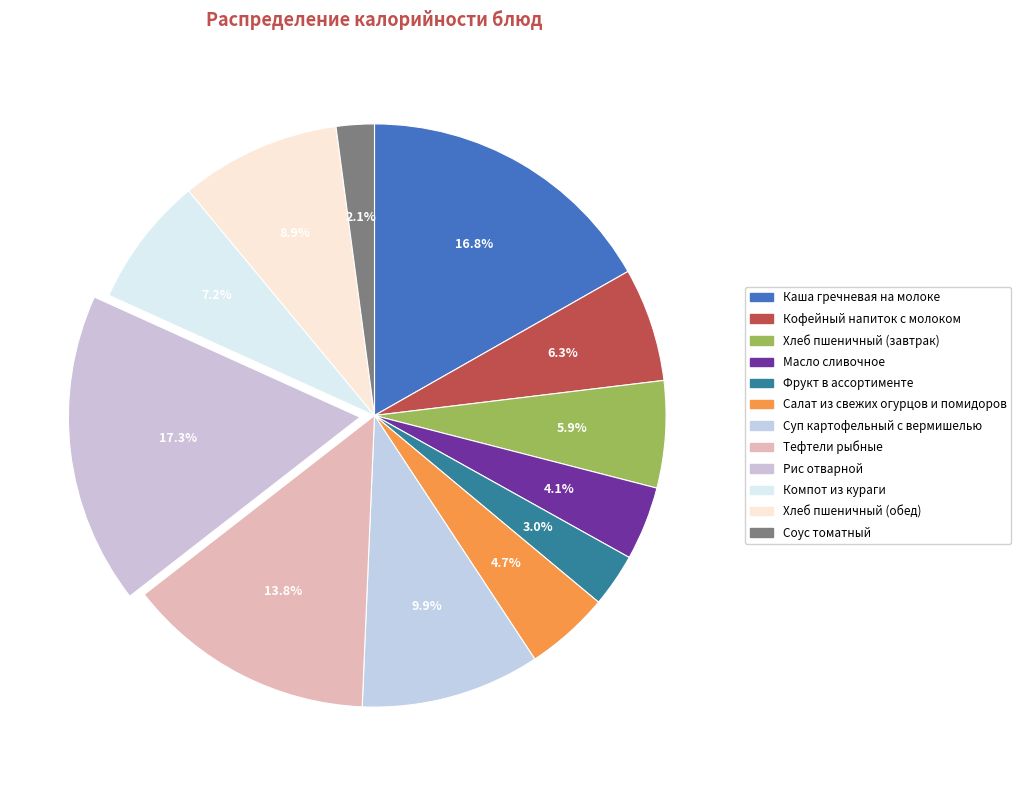

To the nearest percent, what percentage of the pie is Хлеб пшеничный (обед)?

9%